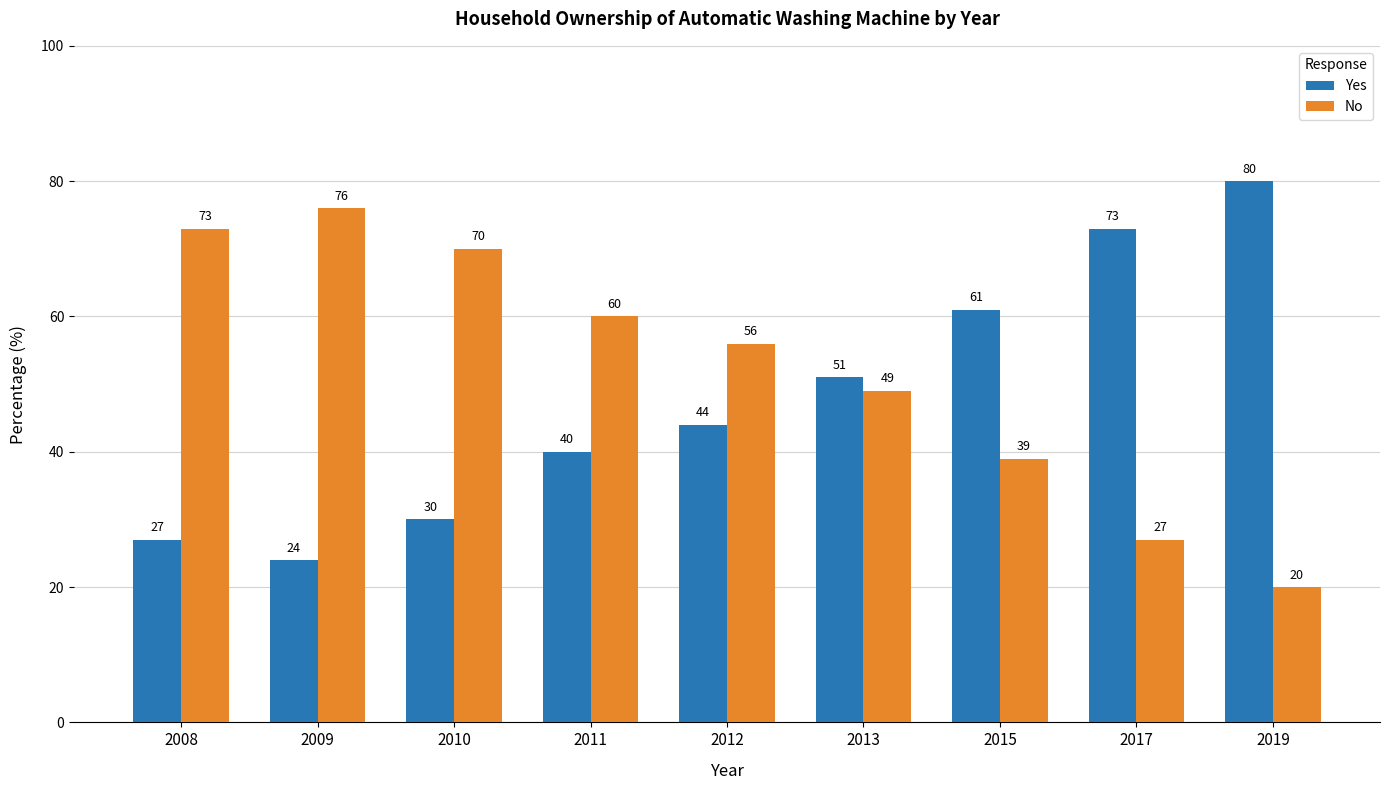

What is the difference between the maximum and minimum values in the Yes series?

56